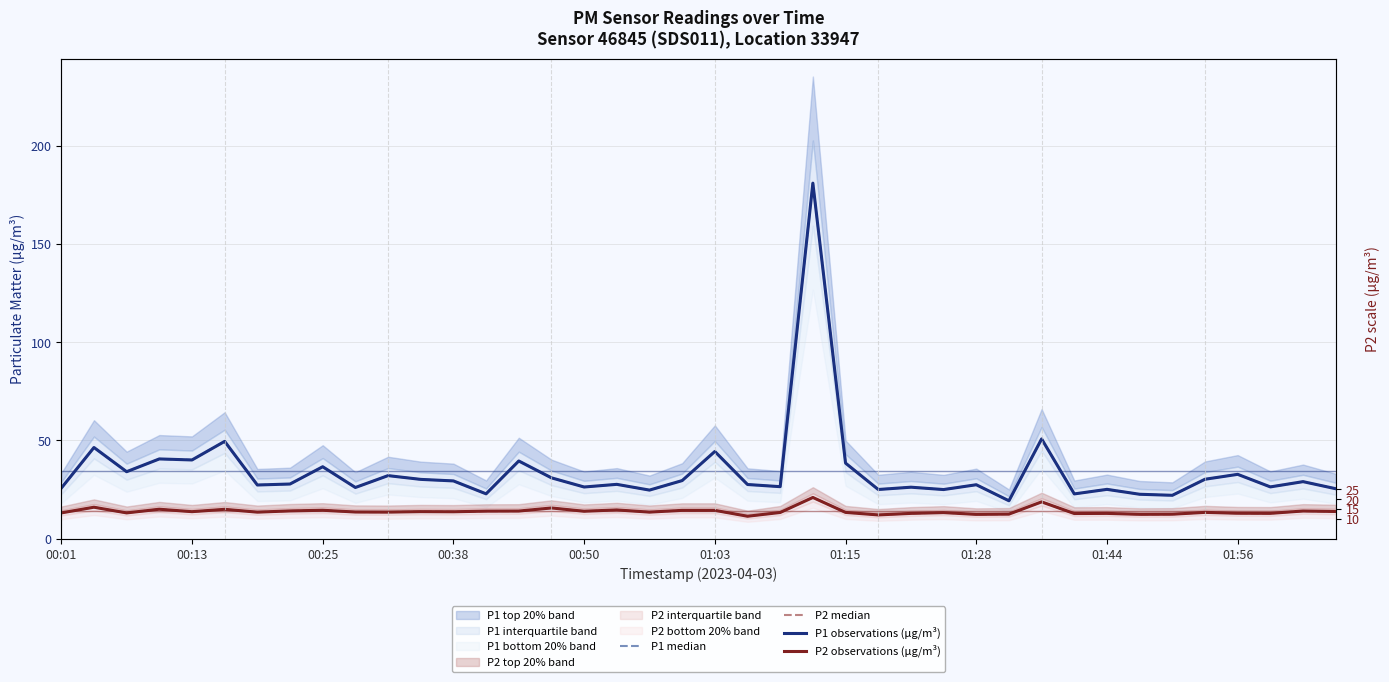

What is the difference between the P1 observations (µg/m³) values at 34 and 39?

3.4